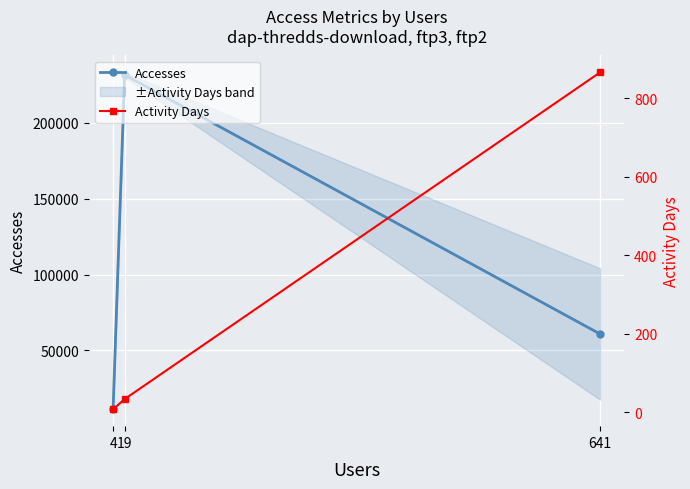

At which category is the sum across all series the highest?

19